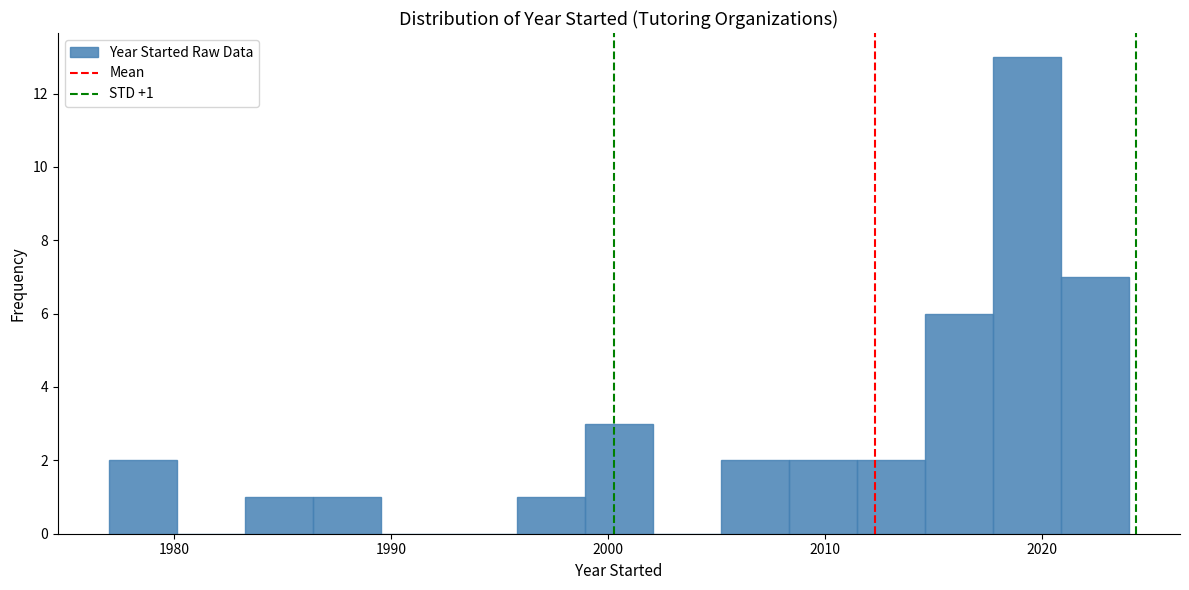

Read against the x-axis, roughly where is the centre of the tallest bar?

2019